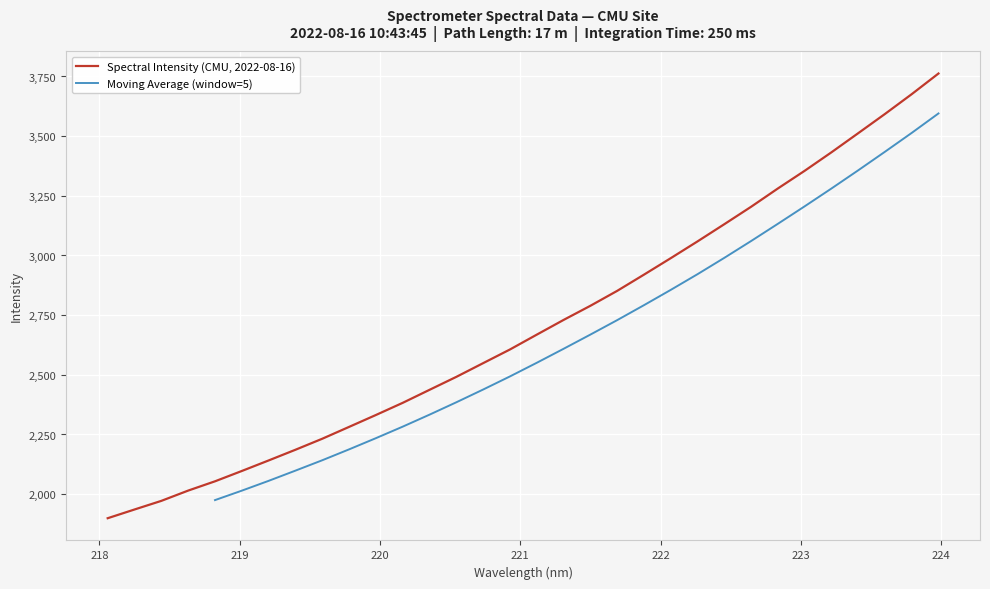

At which label does the data first exceed 2668?

221.1174